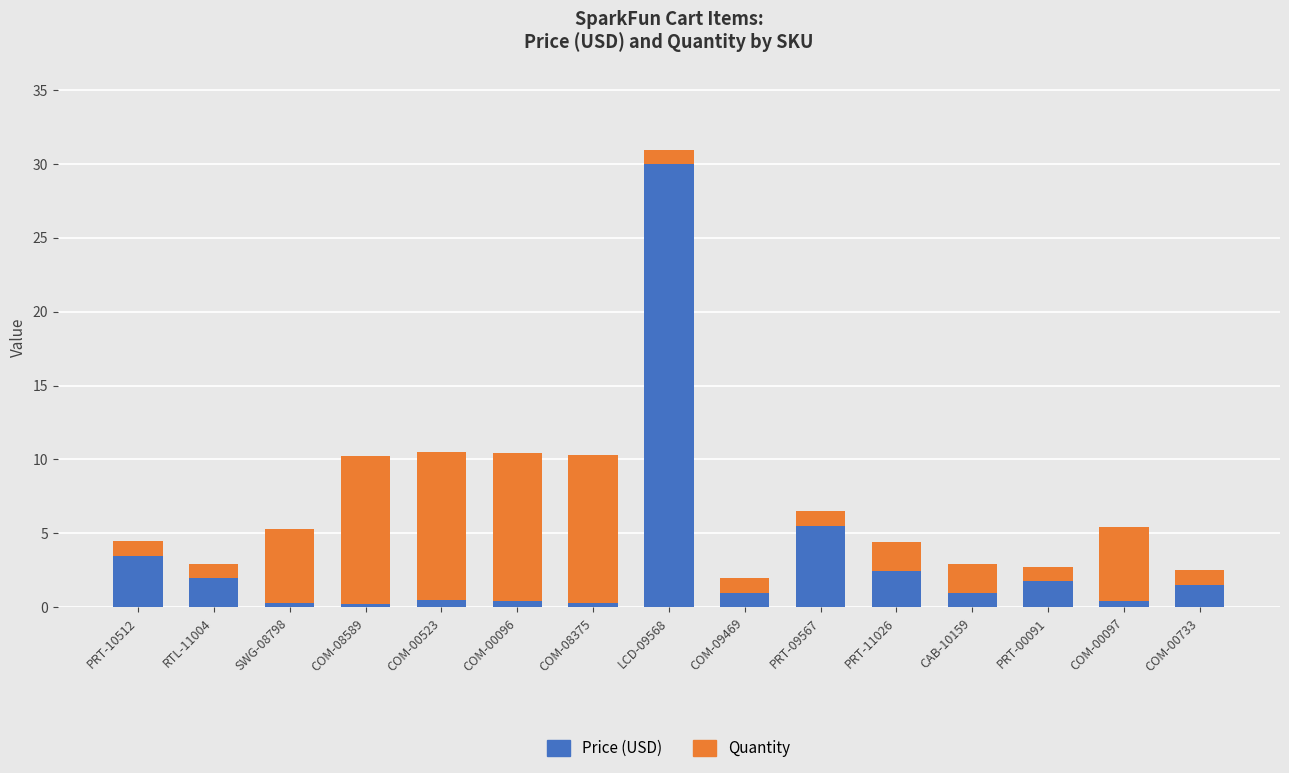

At which category is the sum across all series the highest?

LCD-09568